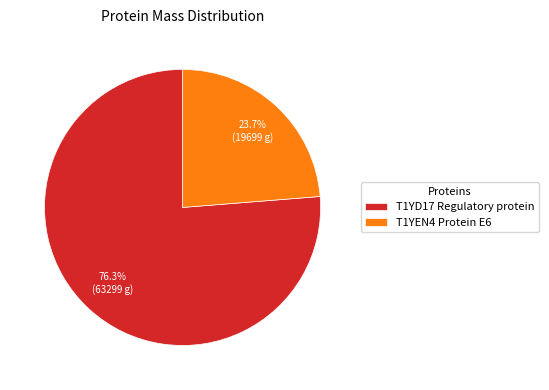

To the nearest percent, what portion does T1YEN4 Protein E6 represent?

24%